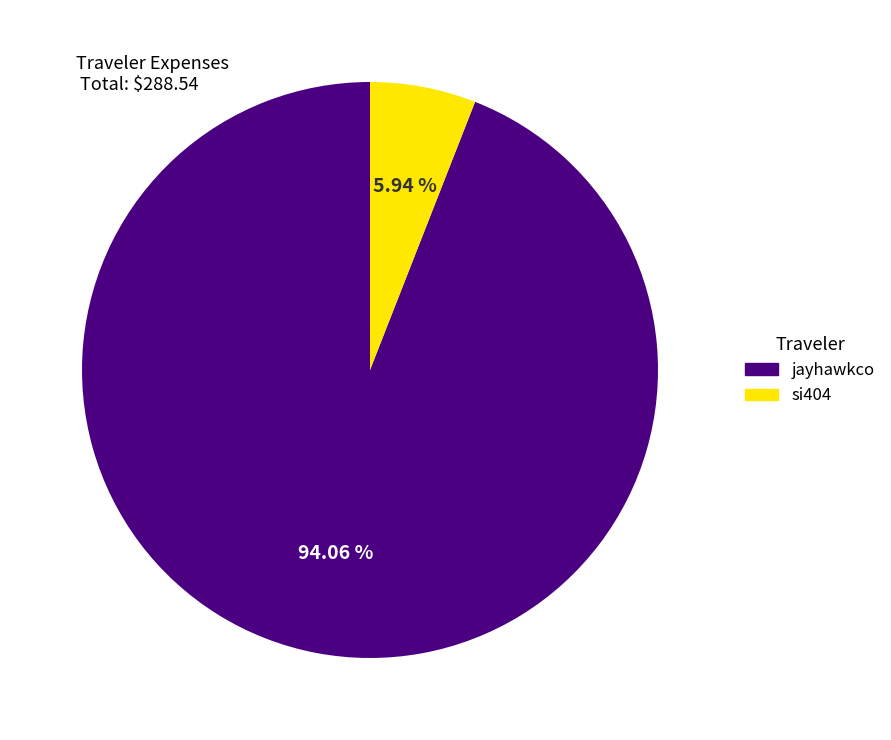

Rank the categories by value from highest to lowest.

jayhawkco, si404